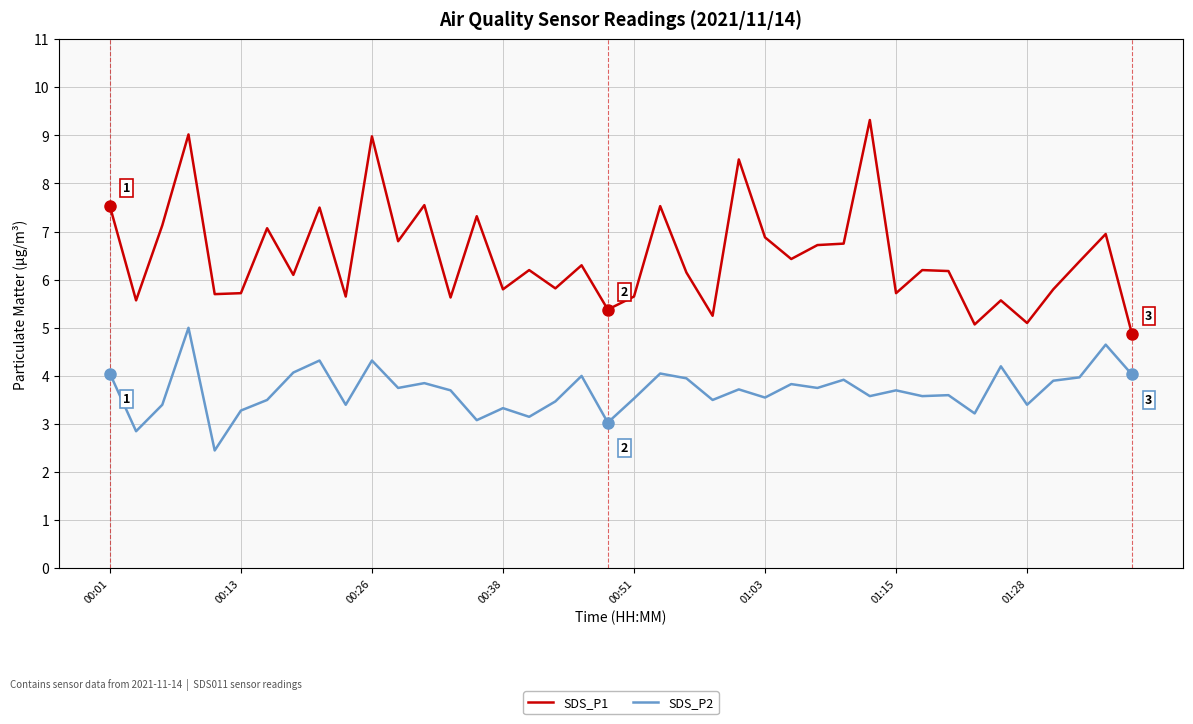

True or false: SDS_P1 and SDS_P2 cross at least once.

False